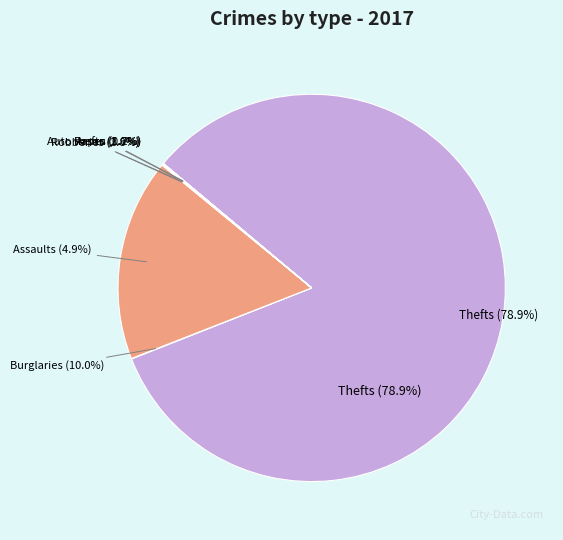

How many slices are in this pie chart?

8